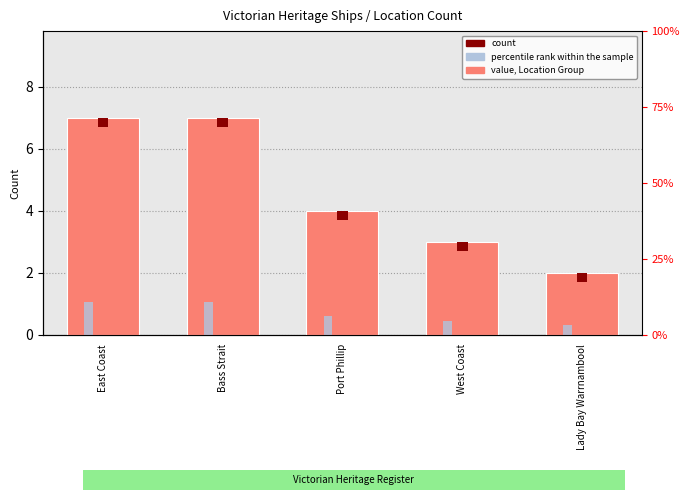

True or false: the data shows 7 at Bass Strait.

True